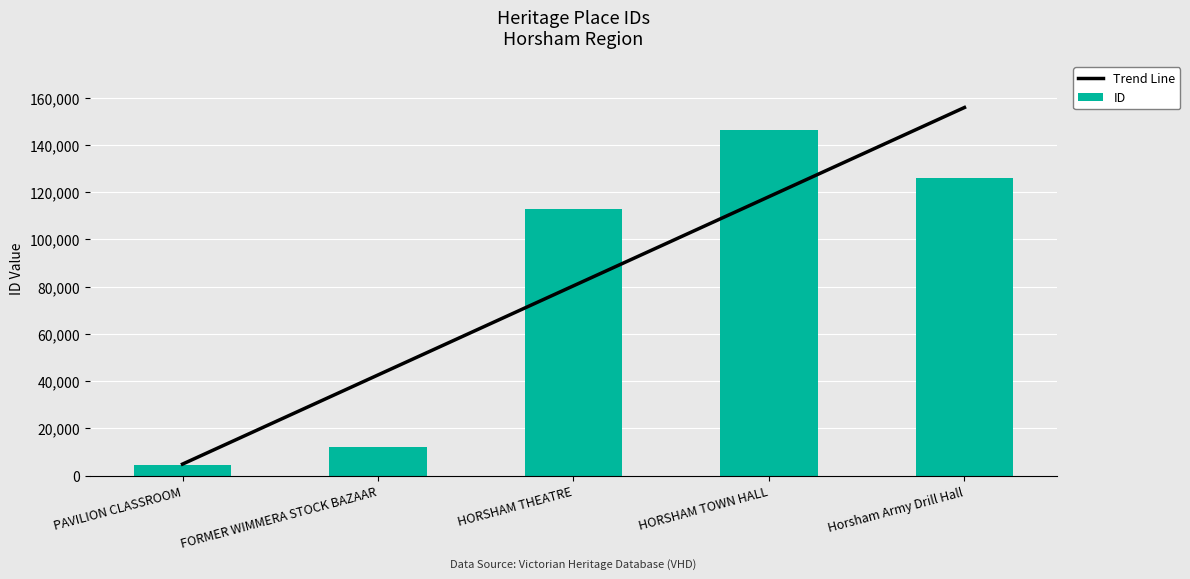

What position from the left is HORSHAM THEATRE?

3